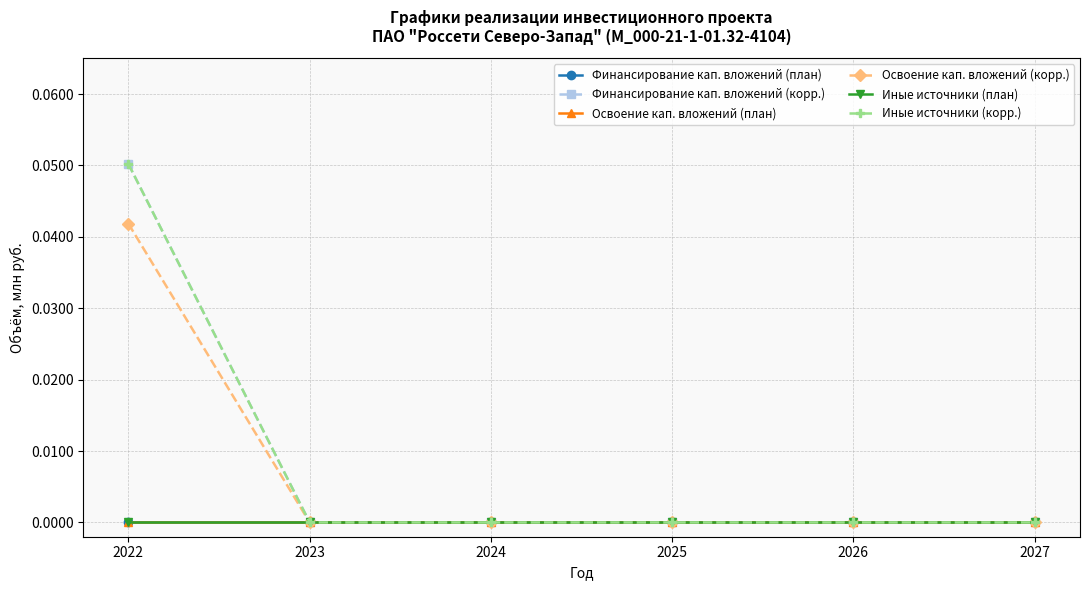

Which has a higher value, 2027 or 2026?

2027